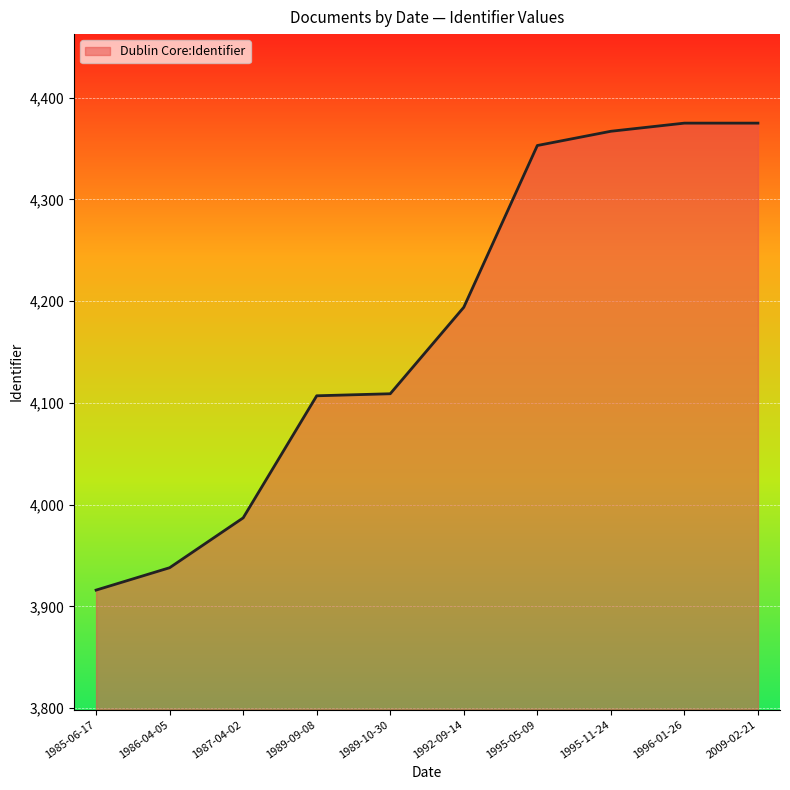

What position from the left is 1989-10-30?

5